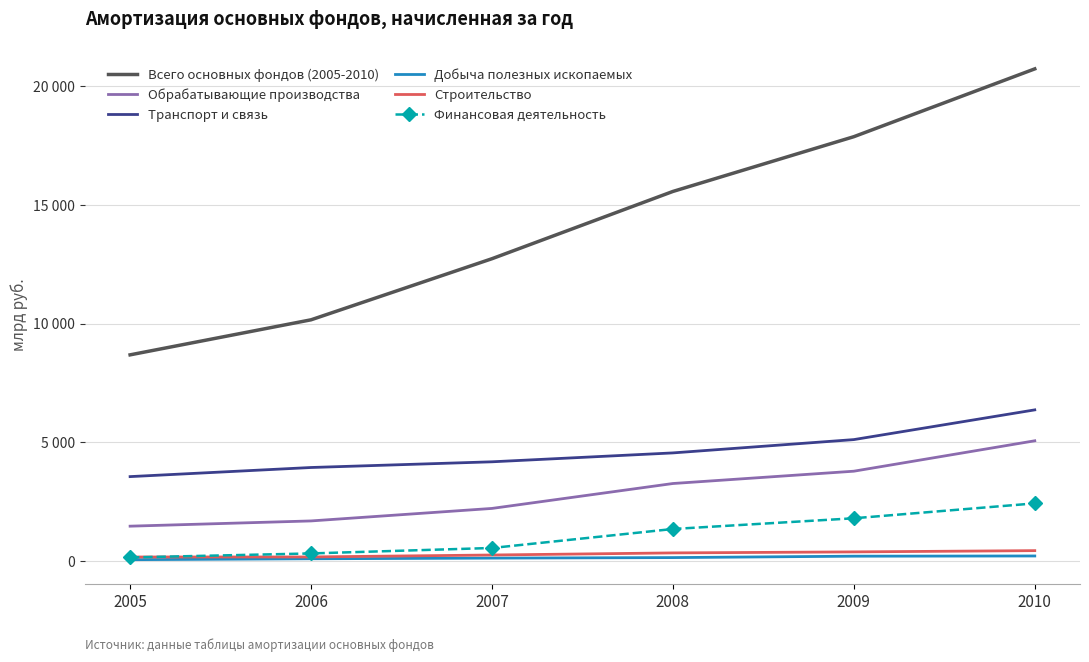

What is the average value of the Всего основных фондов (2005-2010) series?

14300